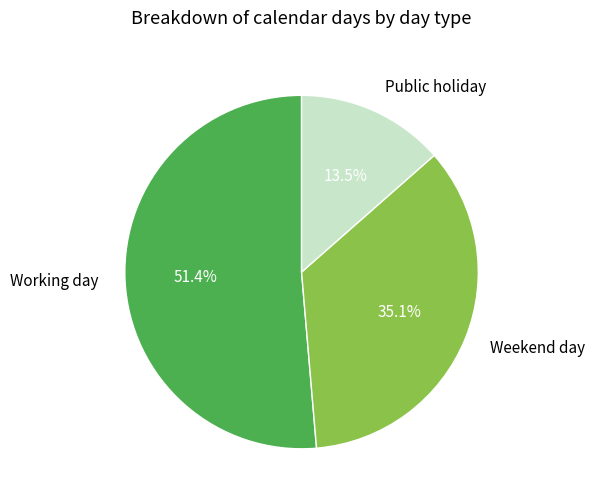

What is the smallest slice in the pie chart?

Public holiday